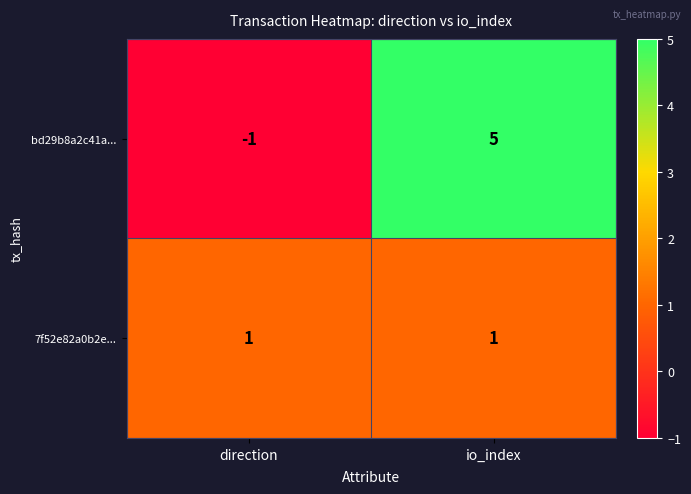

At direction, list the series in order from largest to smallest.

7f52e82a0b2e..., bd29b8a2c41a...